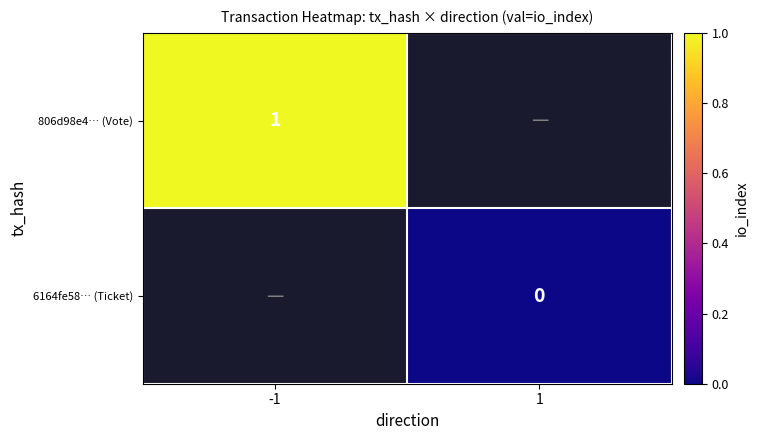

Rank the series at -1 from highest to lowest value.

806d98e4… (Vote), 6164fe58… (Ticket)